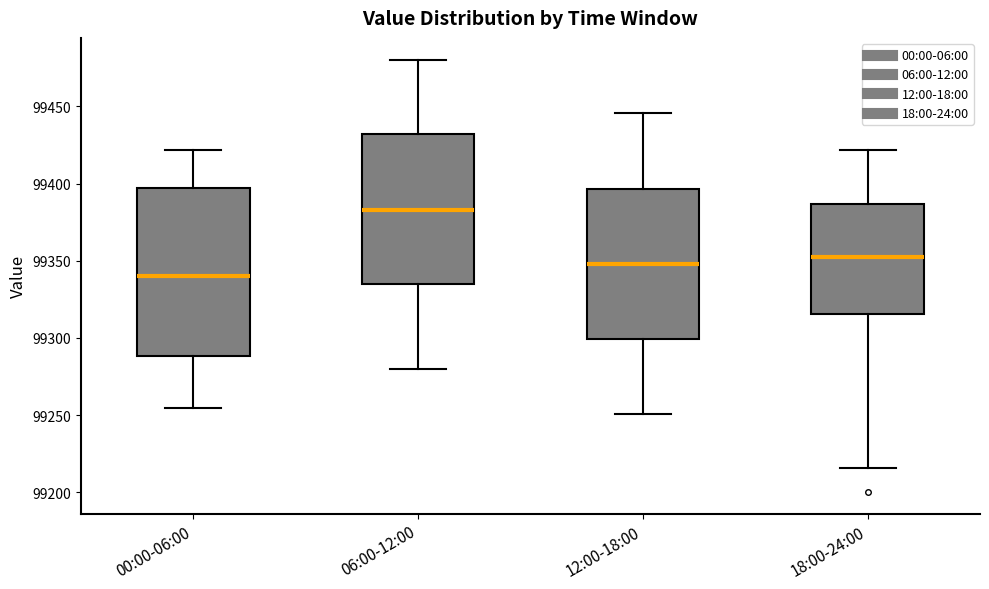

Which box has the lowest median line?

00:00-06:00